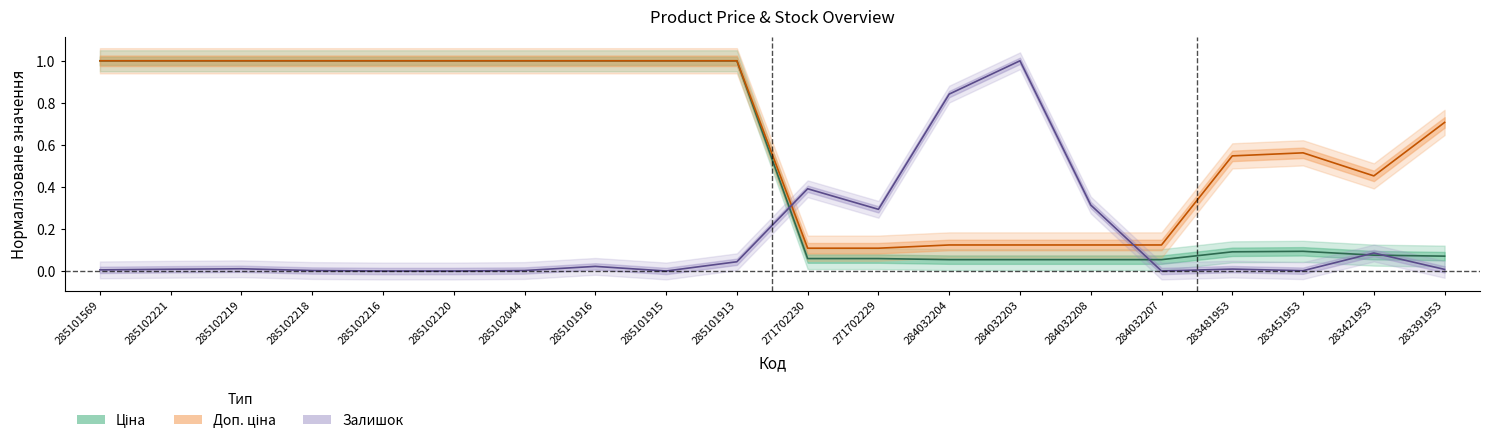

What is the sum of all Ціна values?

10.7